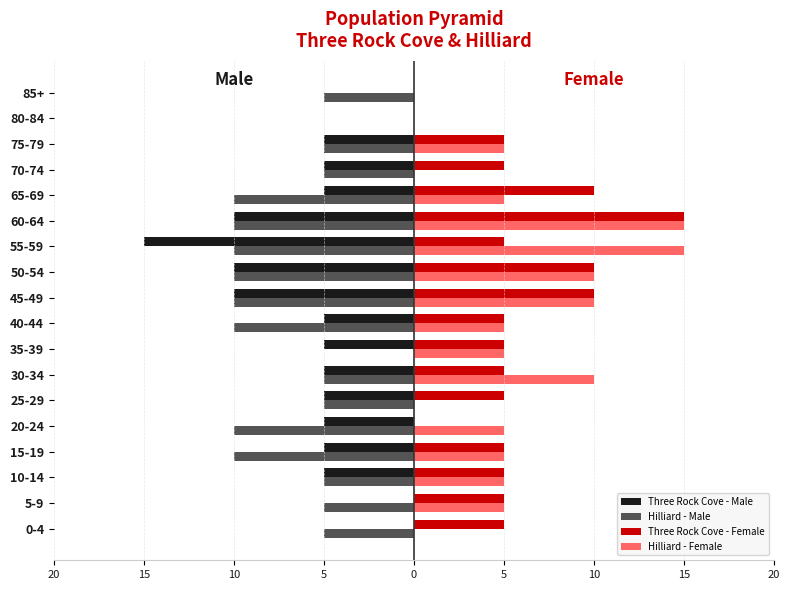

What are all the series names shown in the legend?

Three Rock Cove - Male, Hilliard - Male, Three Rock Cove - Female, Hilliard - Female